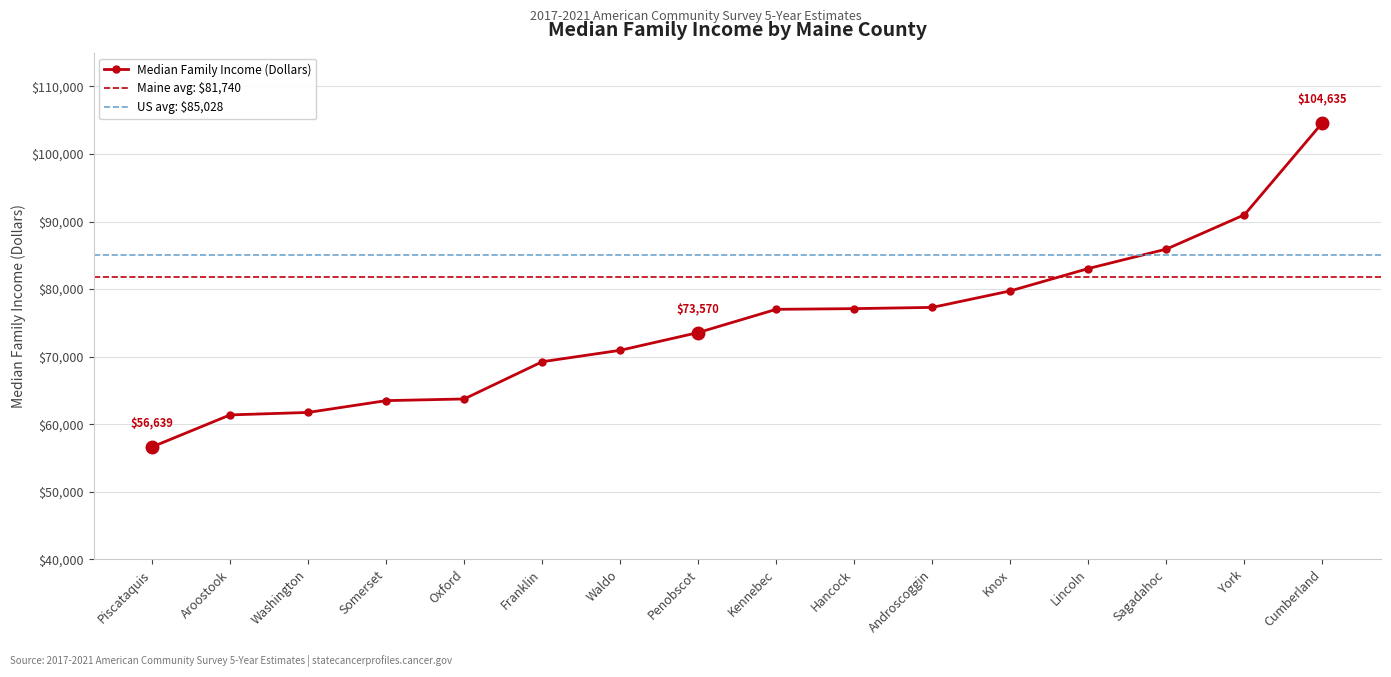

What value does the data have at Piscataquis, to the nearest 10?

56640